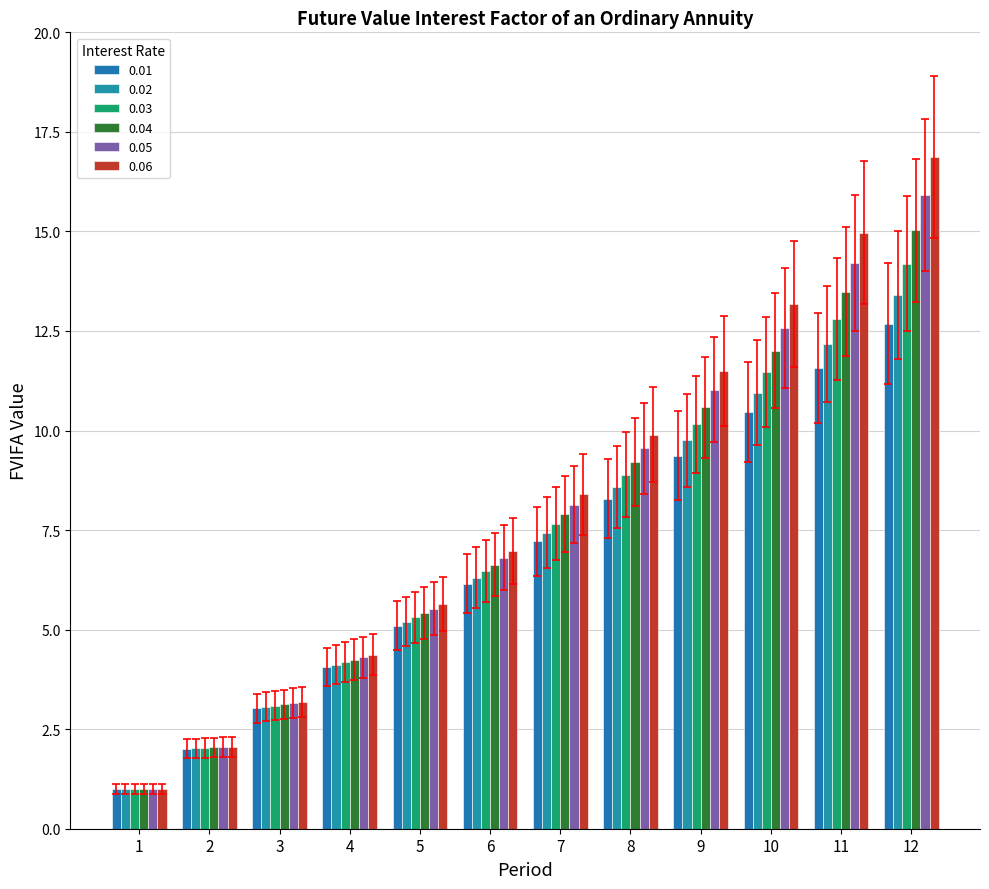

What is the difference between the maximum and minimum values in the 0.05 series?

14.9